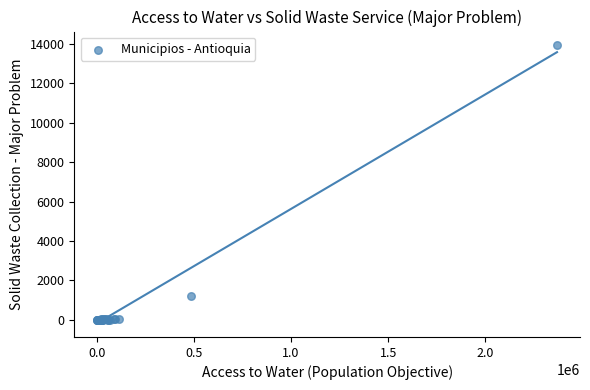

What Y value in the scatter plot is closest to 6953?

1220